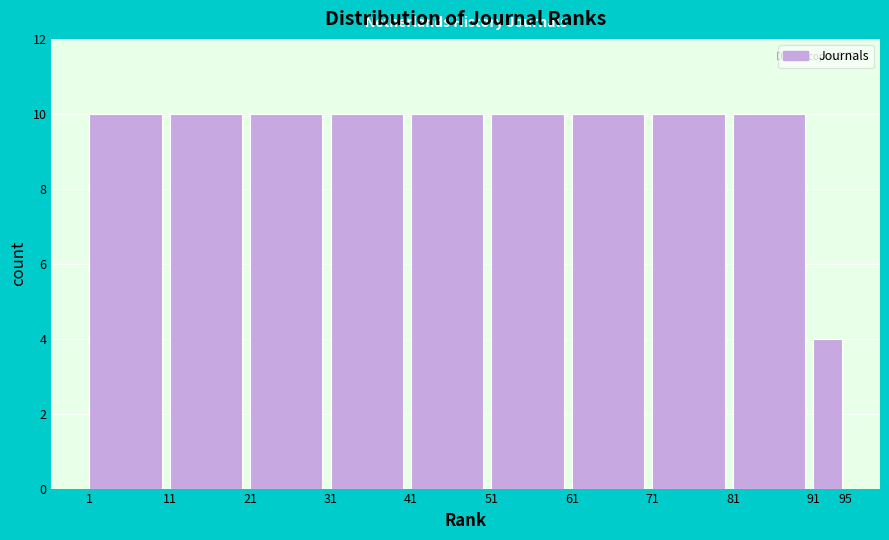

Reading left to right, list every bar in this chart as the range it spans on the x-axis followed by its height. The values are not printed on the chart, so give them approximately, as read against the axis.

1 to 11: 10
11 to 21: 10
21 to 31: 10
31 to 41: 10
41 to 51: 10
51 to 61: 10
61 to 71: 10
71 to 81: 10
81 to 91: 10
91 to 95: 4